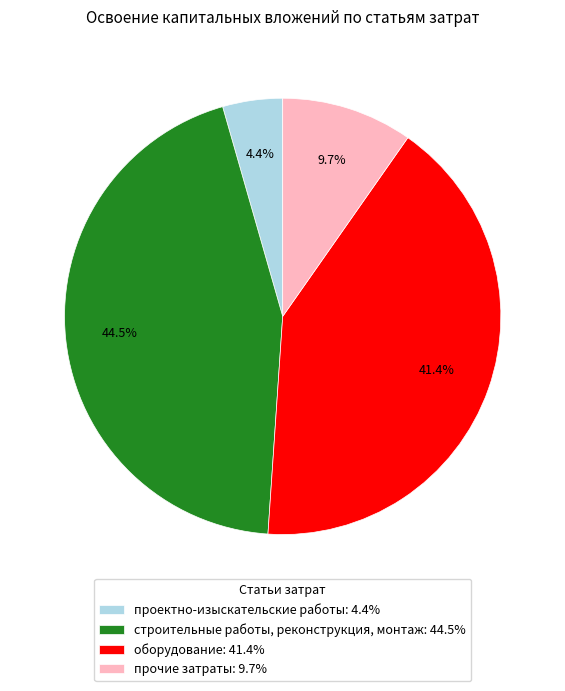

Is оборудование the majority of the pie?

No